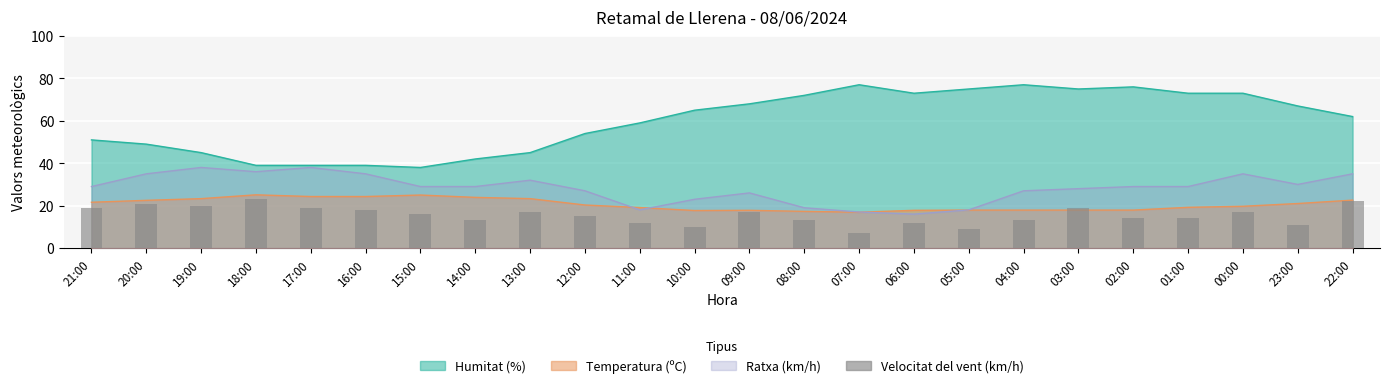

How many bars are there in total?

24